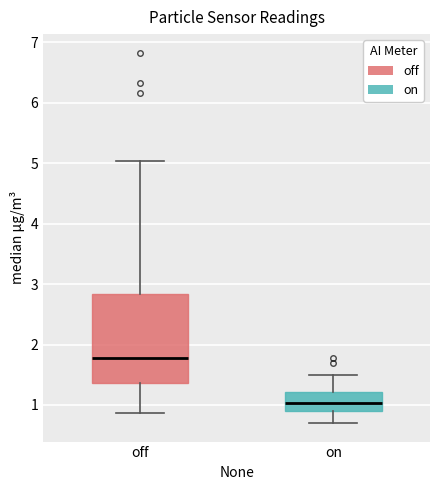

Where does the upper whisker of the box for off end on the y-axis? The values are not printed on the chart, so give them approximately, as read against the axis.

5.0